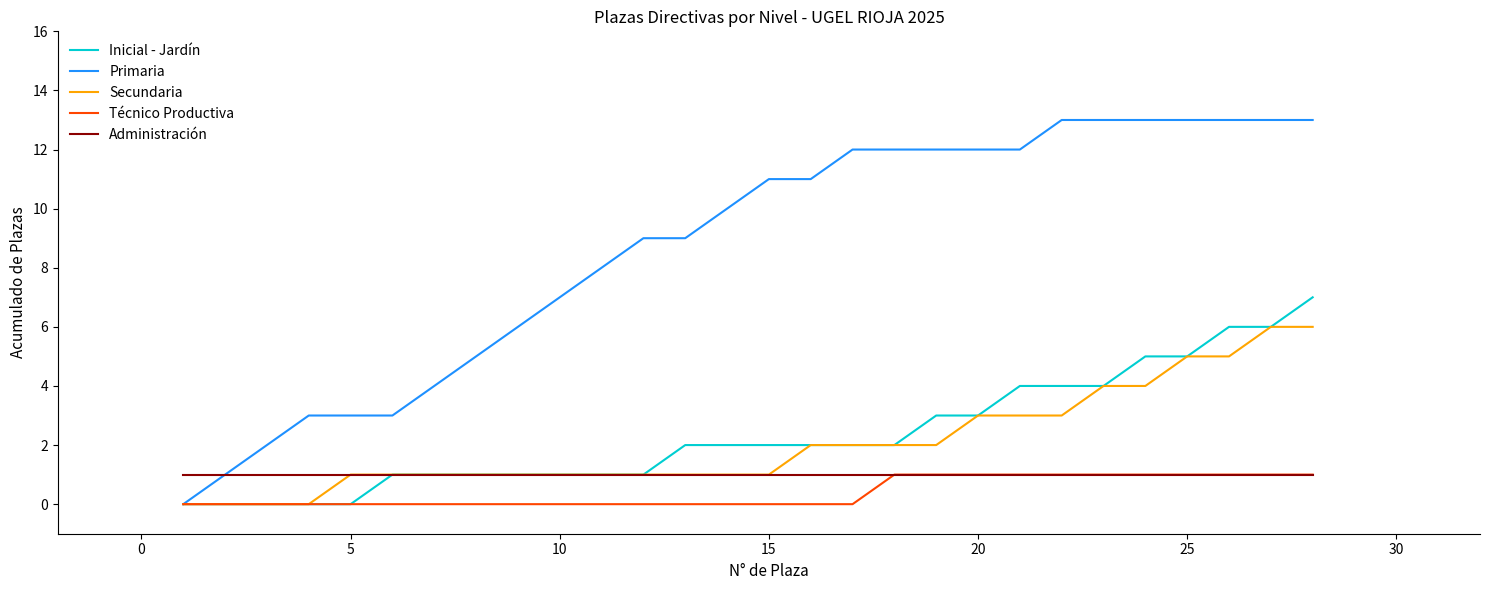

Which series has the largest total across all categories?

Primaria